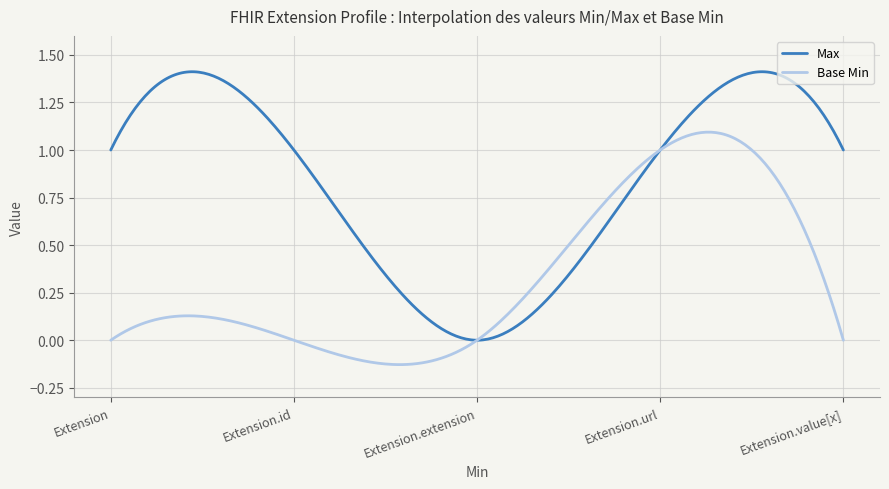

True or false: Max and Base Min intersect in this chart.

True